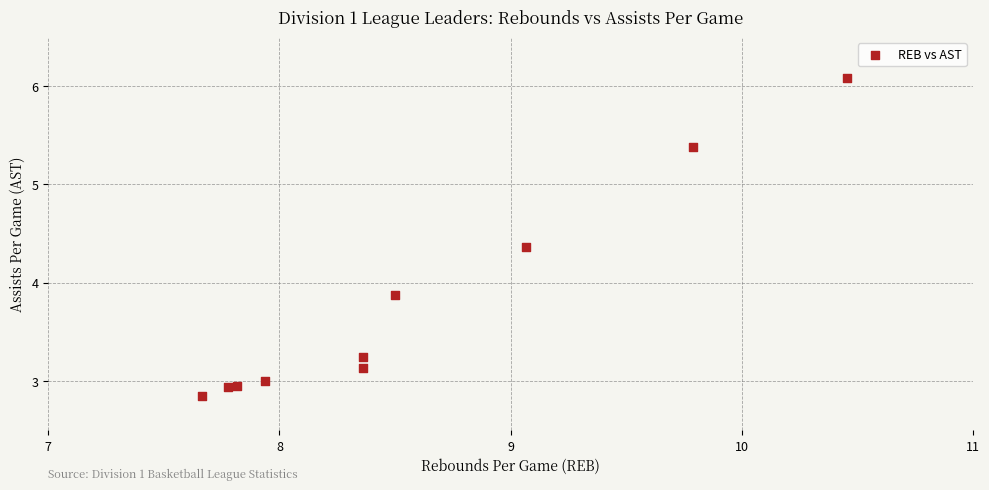

What is the average X value?

8.6